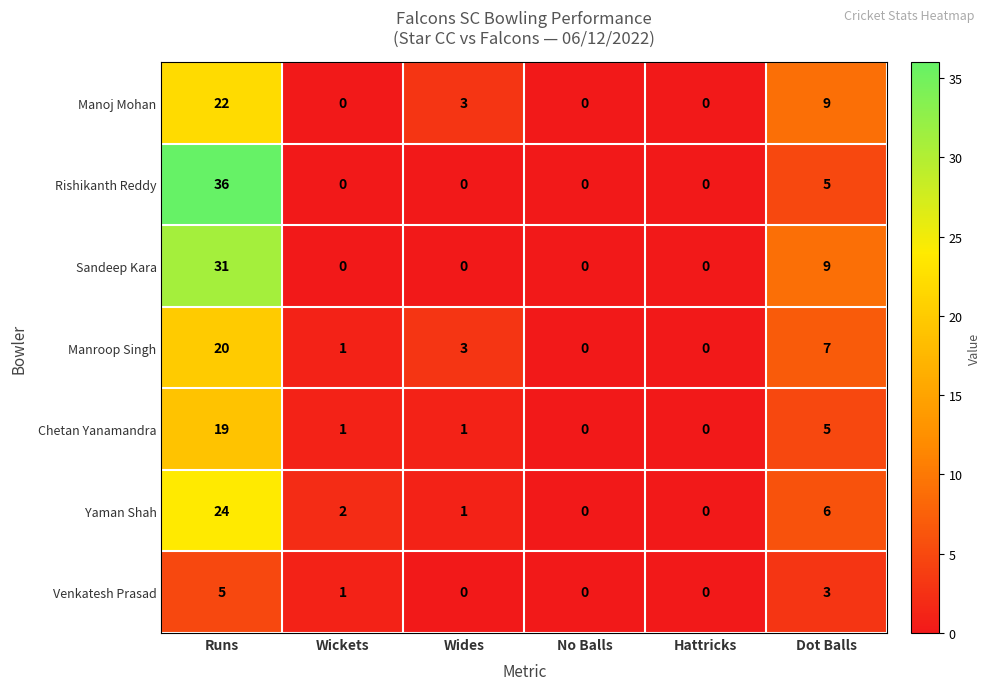

What value does the Venkatesh Prasad series have at Runs?

5